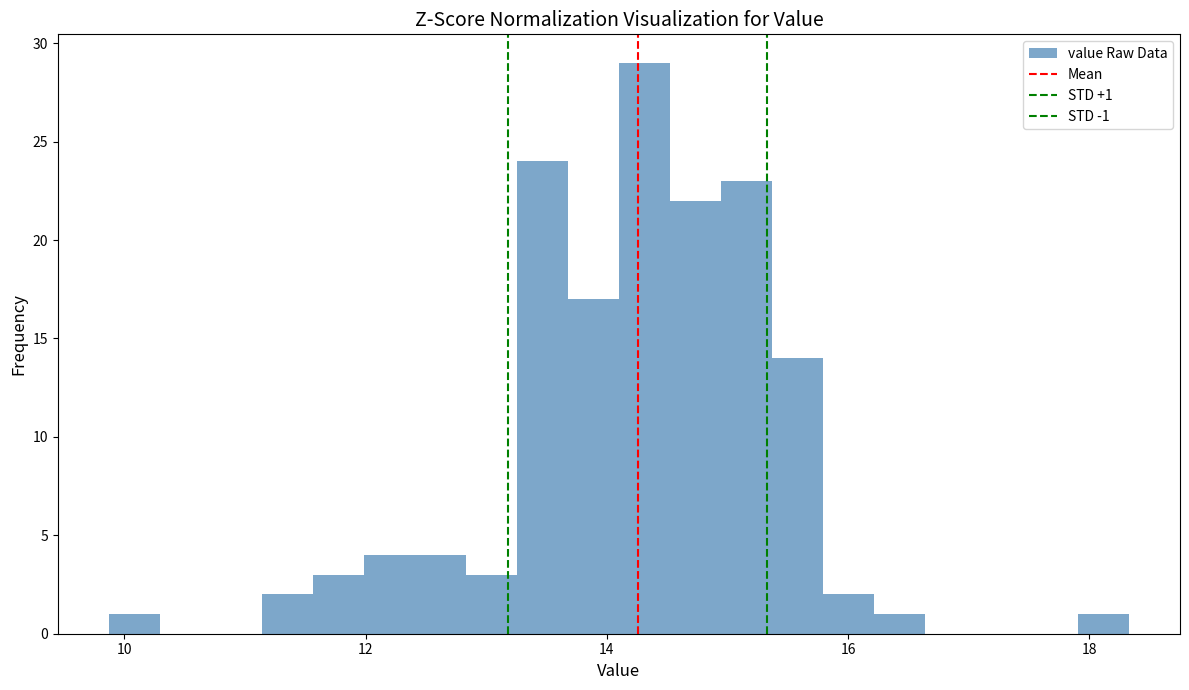

Read against the x-axis, roughly where is the centre of the tallest bar?

14.4